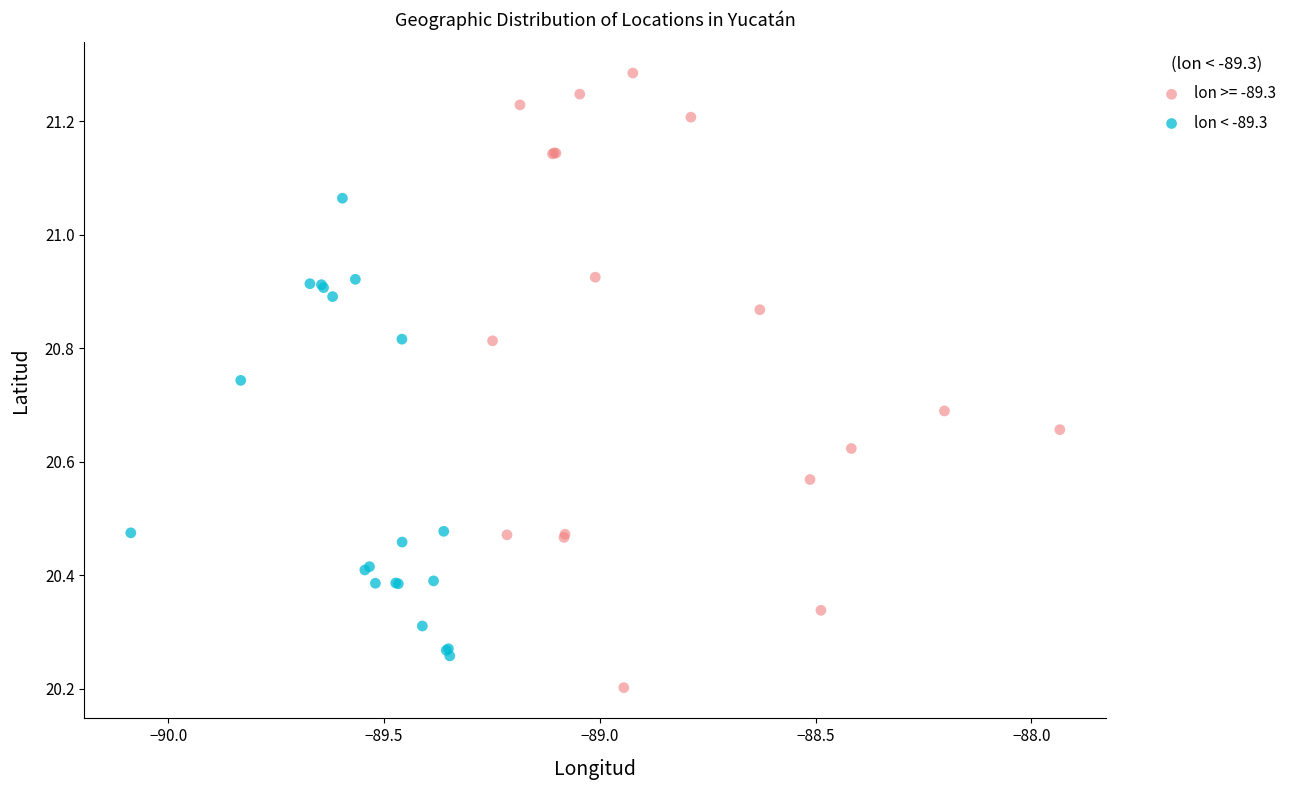

Which series reaches the minimum Y coordinate?

lon >= -89.3